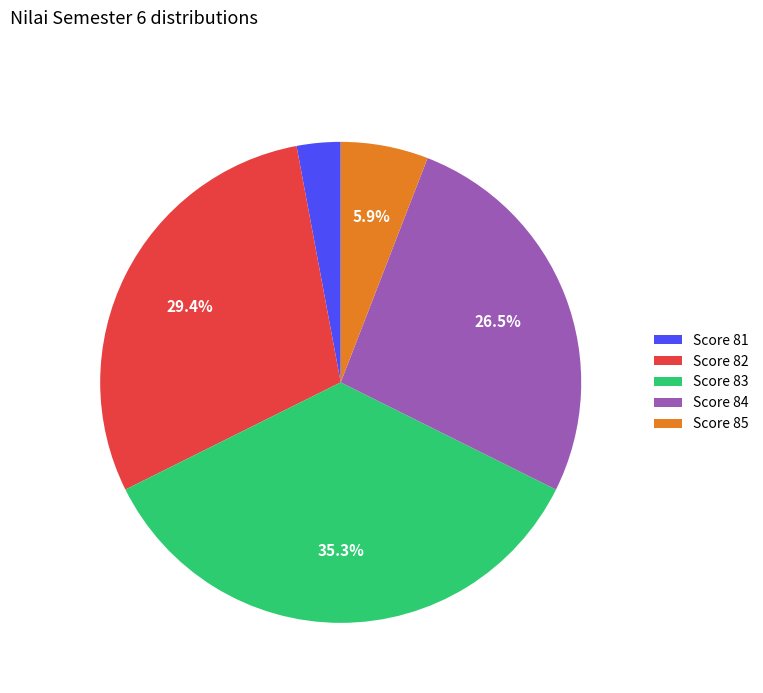

Which has a higher value, Score 84 or Score 85?

Score 84